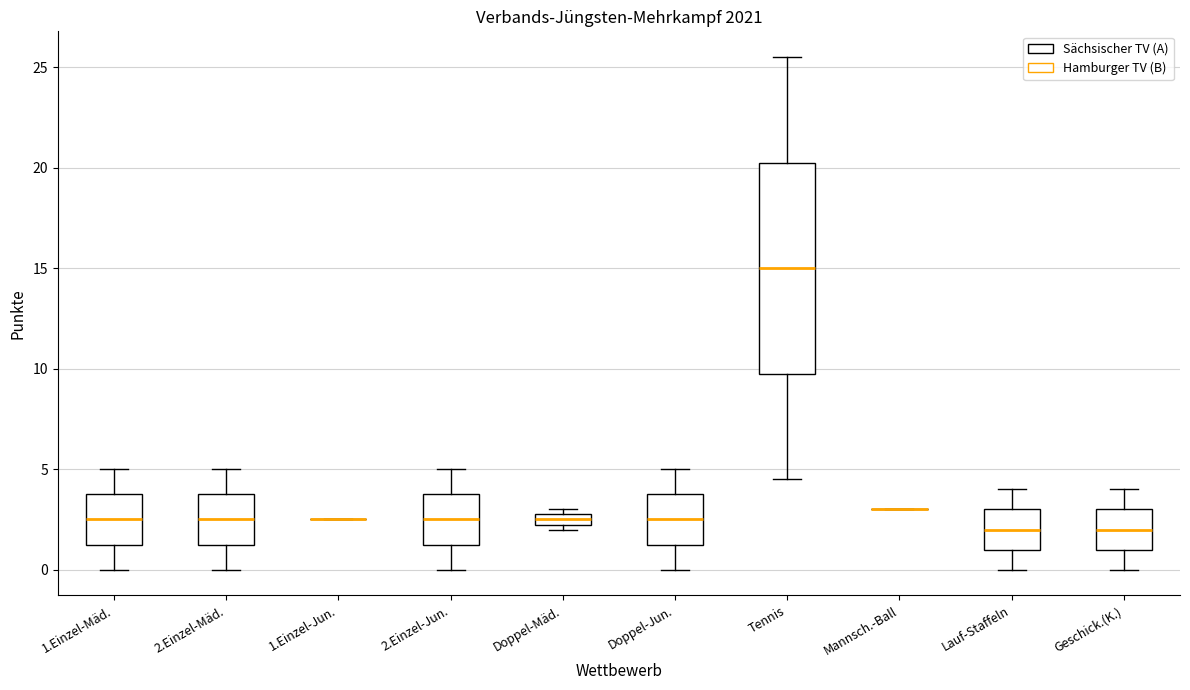

Where does the median line of the box for Tennis sit on the y-axis? The values are not printed on the chart, so give them approximately, as read against the axis.

15.0